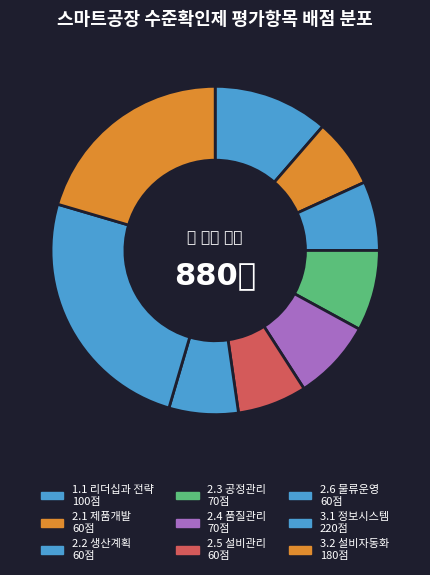

To the nearest percent, what is the combined percentage of 2.5 설비관리 and 2.4 품질관리?

15%